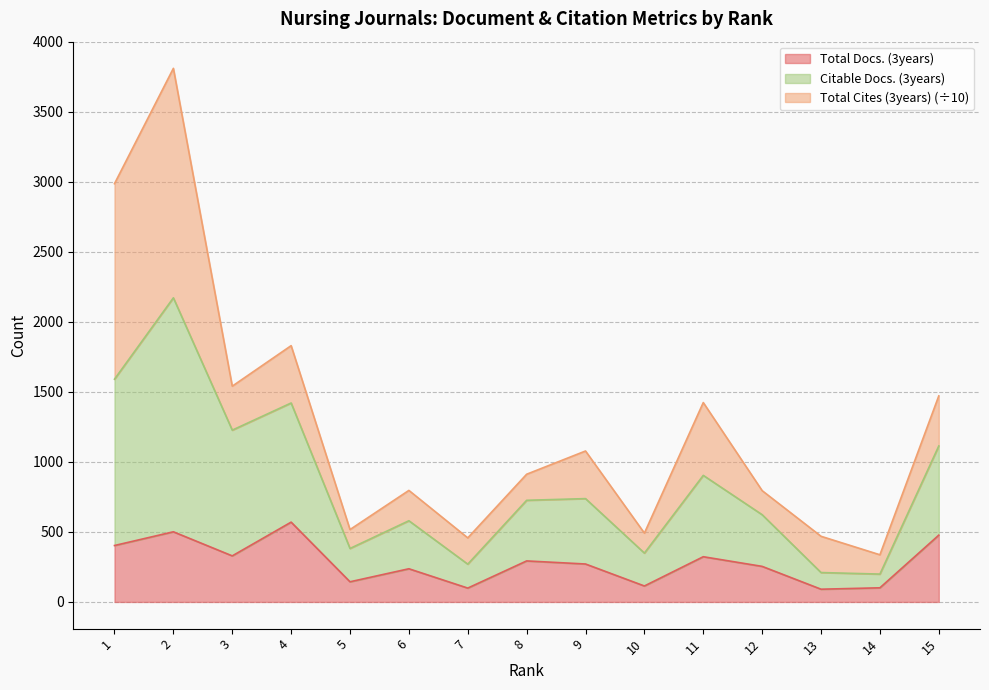

What is the minimum value for Total Docs. (3years)?

91.0